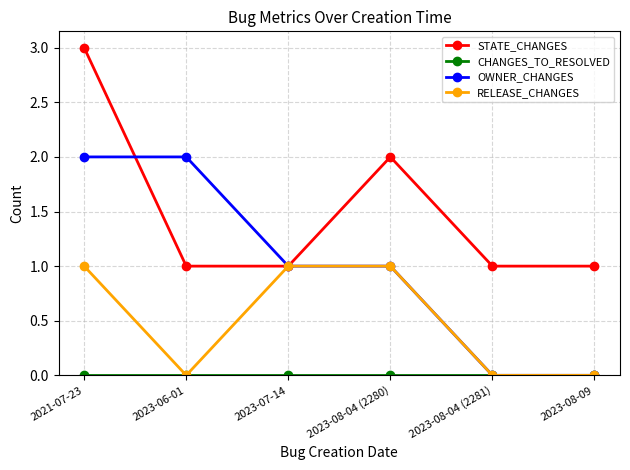

What is the total value across all series at 2023-06-01?

3